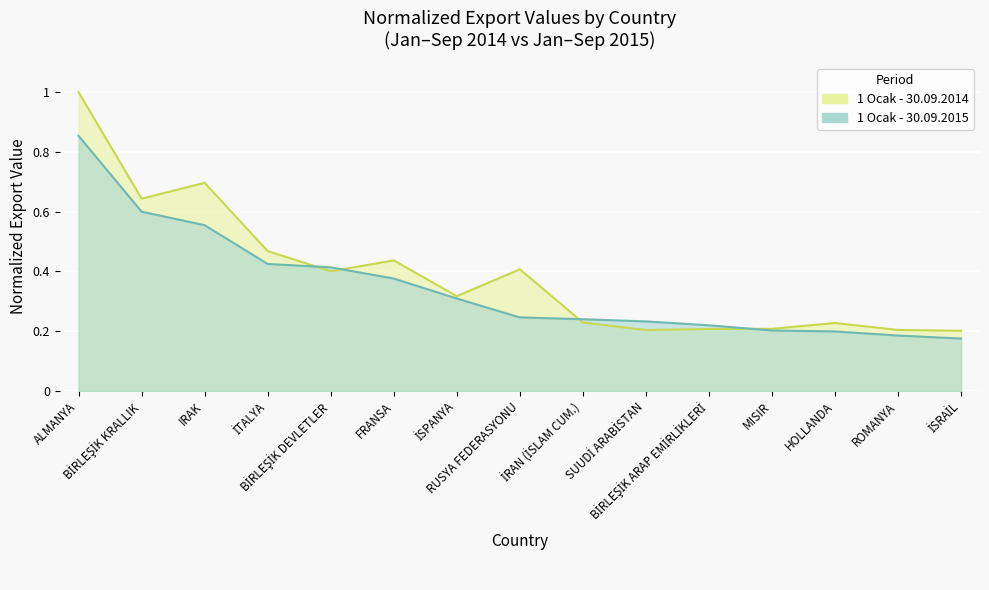

The value of 1 Ocak - 30.09.2014 at ALMANYA is 0.4. True or false?

False